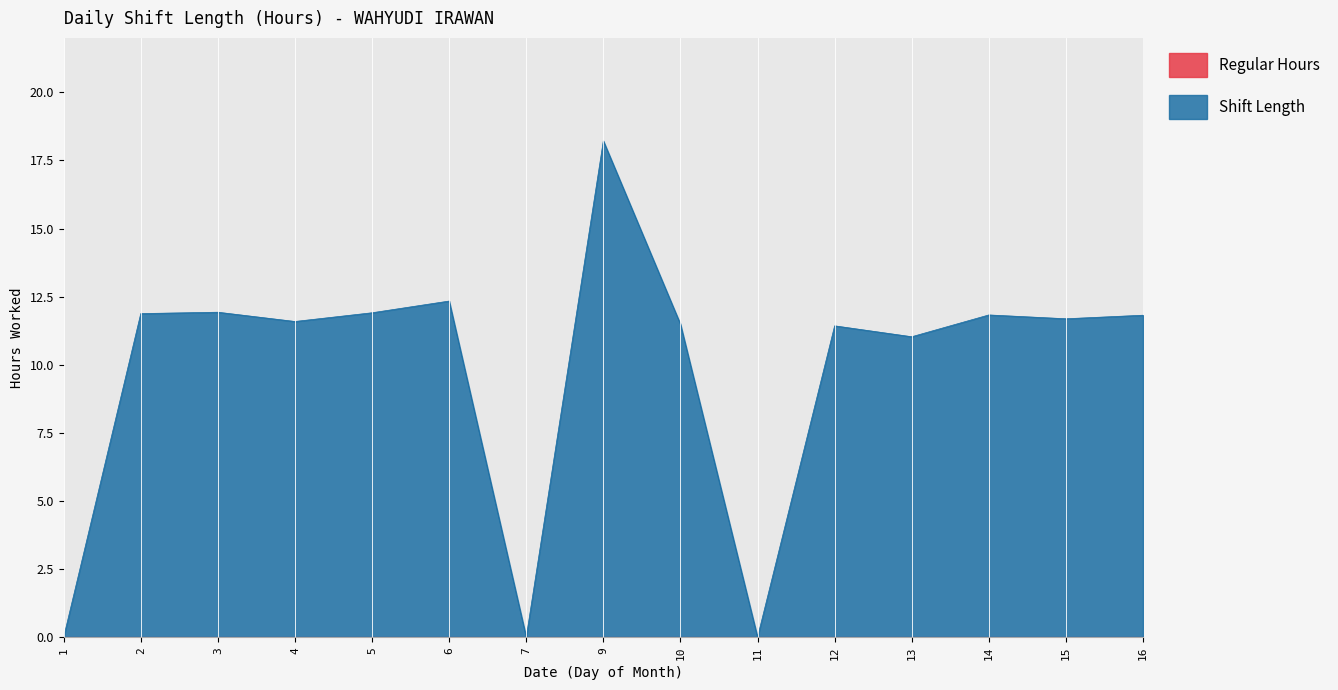

Approximately how many times larger is the value at 9 compared to 12?

1.6